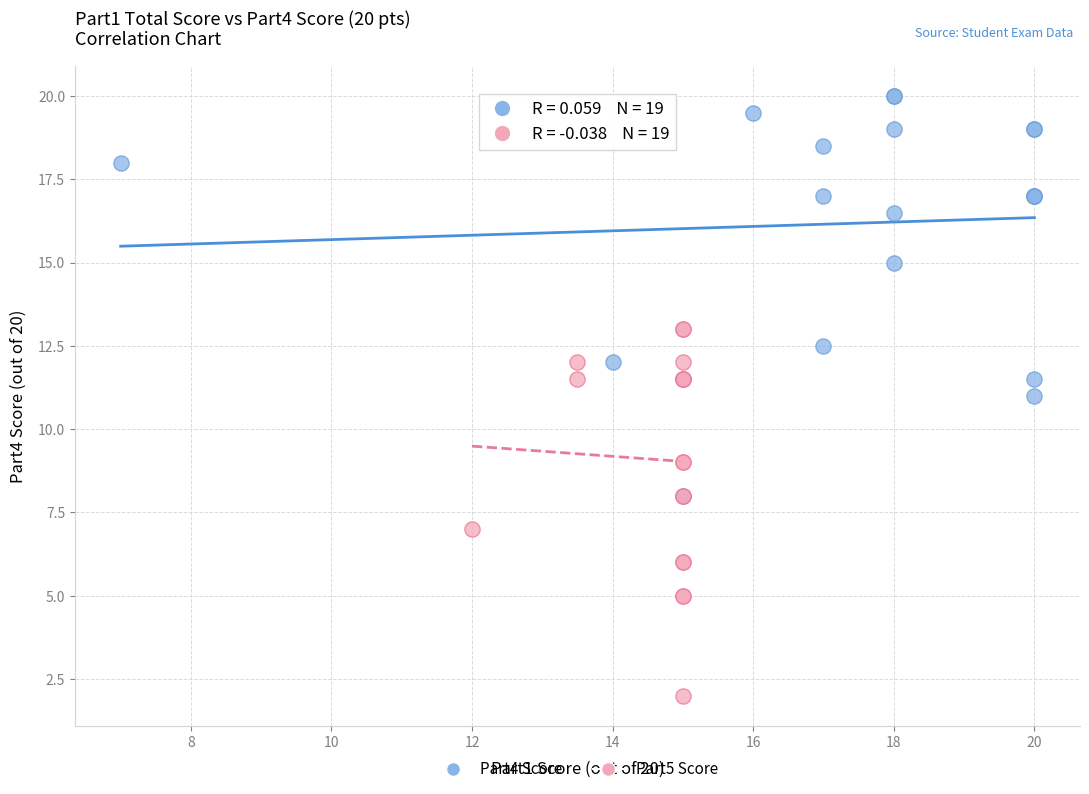

Which series contains the lowest Y value?

Part5 Score